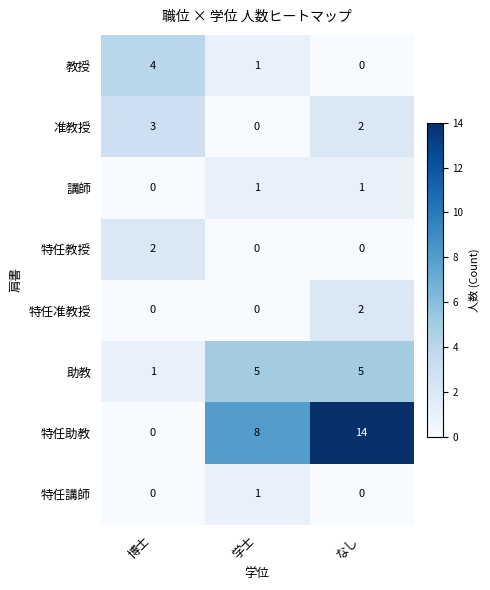

How many 助教 values are between 1 and 5?

3